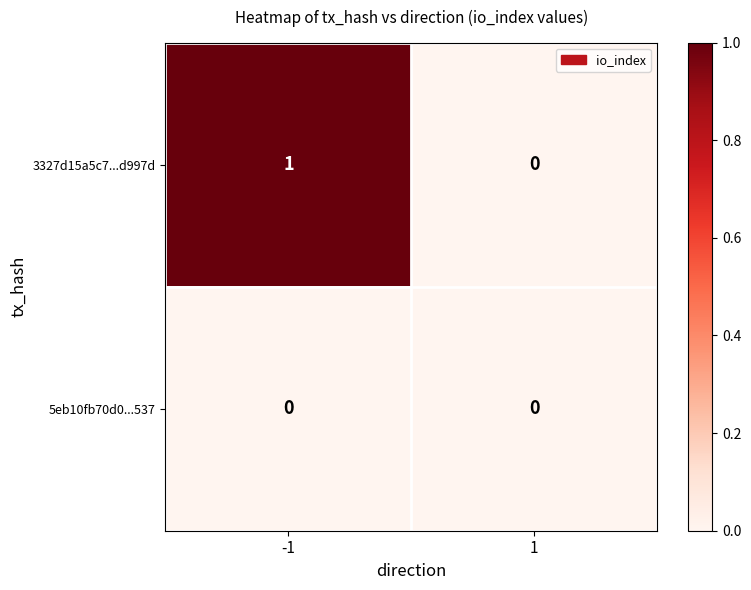

List the series in order of their peak value, highest first.

3327d15a5c7...d997d, 5eb10fb70d0...537